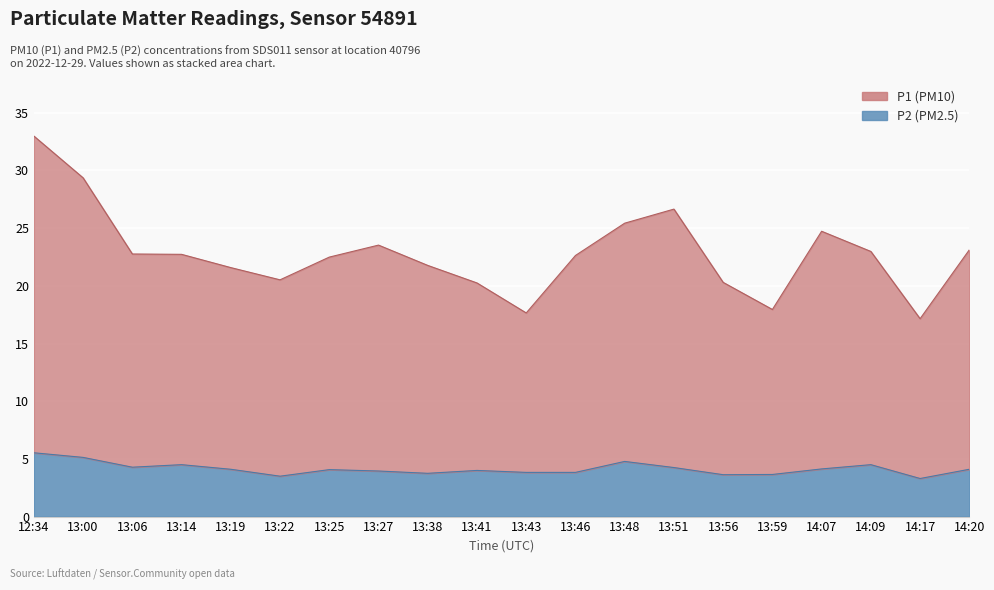

Reading left to right, transcribe all the data shown in this chart.

P1: 12:34=33.0	13:00=29.4	13:06=22.8	13:14=22.7	13:19=21.6	13:22=20.5	13:25=22.5	13:27=23.5	13:38=21.8	13:41=20.2	13:43=17.6	13:46=22.6	13:48=25.4	13:51=26.6	13:56=20.3	13:59=17.9	14:07=24.7	14:09=23.0	14:17=17.1	14:20=23.1
P2: 12:34=5.5	13:00=5.1	13:06=4.3	13:14=4.5	13:19=4.1	13:22=3.5	13:25=4.1	13:27=4.0	13:38=3.8	13:41=4.0	13:43=3.8	13:46=3.8	13:48=4.8	13:51=4.2	13:56=3.6	13:59=3.6	14:07=4.1	14:09=4.5	14:17=3.3	14:20=4.1